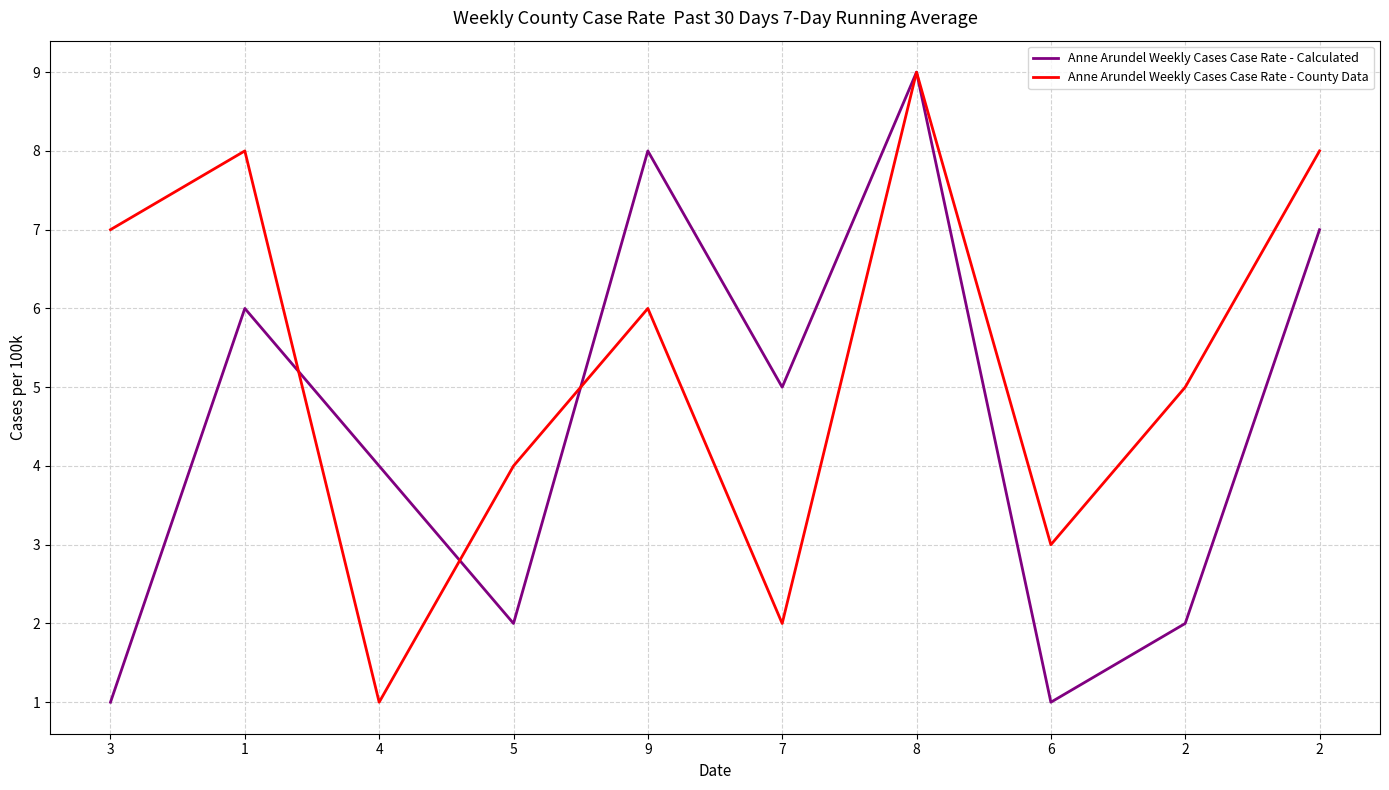

The value of Anne Arundel Weekly Cases Case Rate - County Data at 9 is 1. True or false?

False